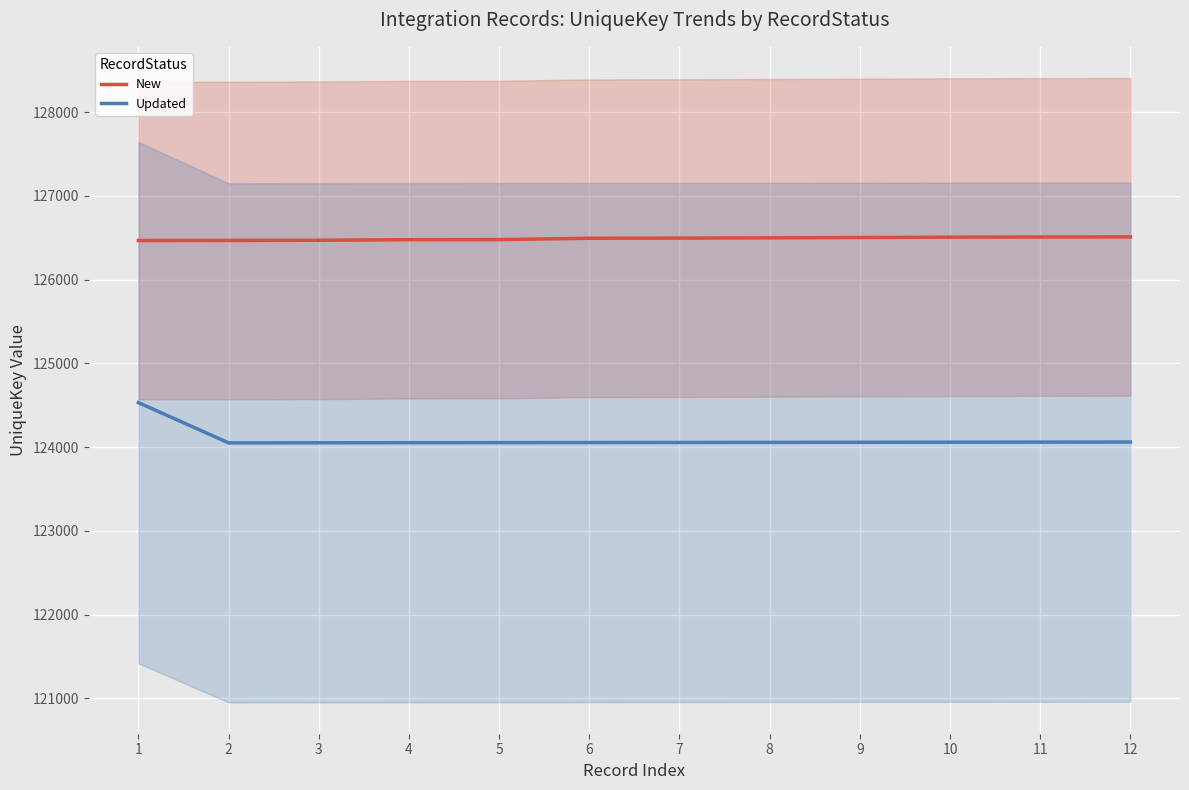

Reading left to right, what are all the values shown in this chart?

New: 126468	126469	126471	126478	126479	126495	126497	126500	126504	126508	126510	126511
Updated: 124532	124051	124052	124053	124054	124055	124056	124057	124058	124059	124060	124061